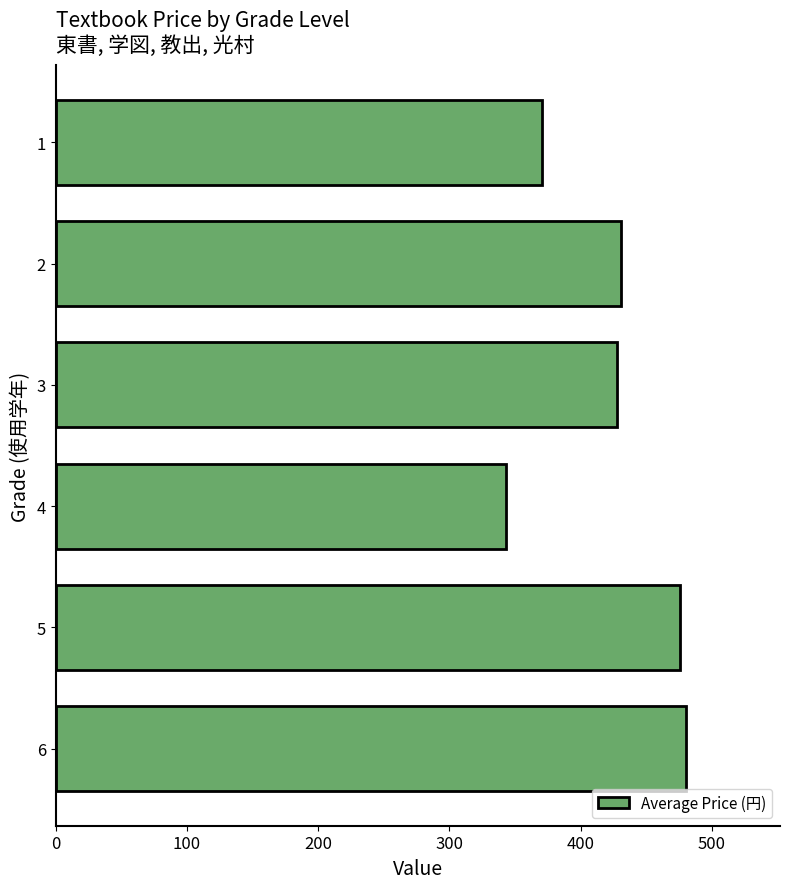

Is it true that the value at 3 is 154?

False